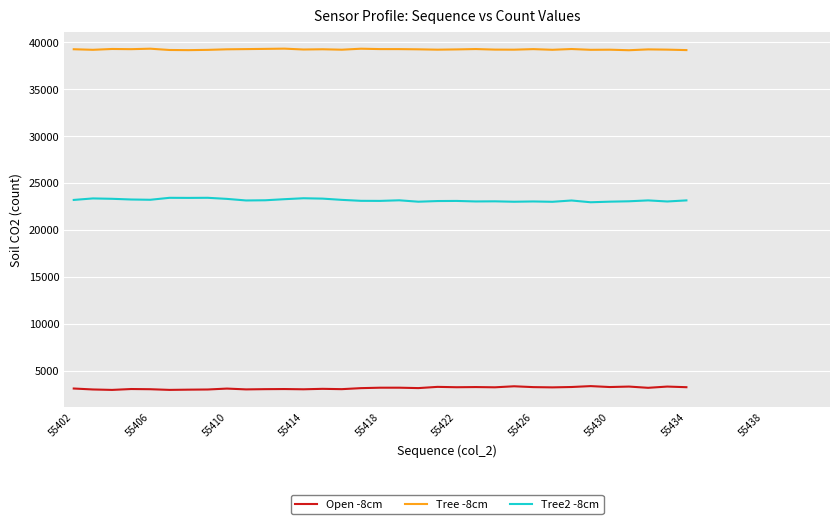

True or false: Open -8cm and Tree -8cm cross at least once.

False